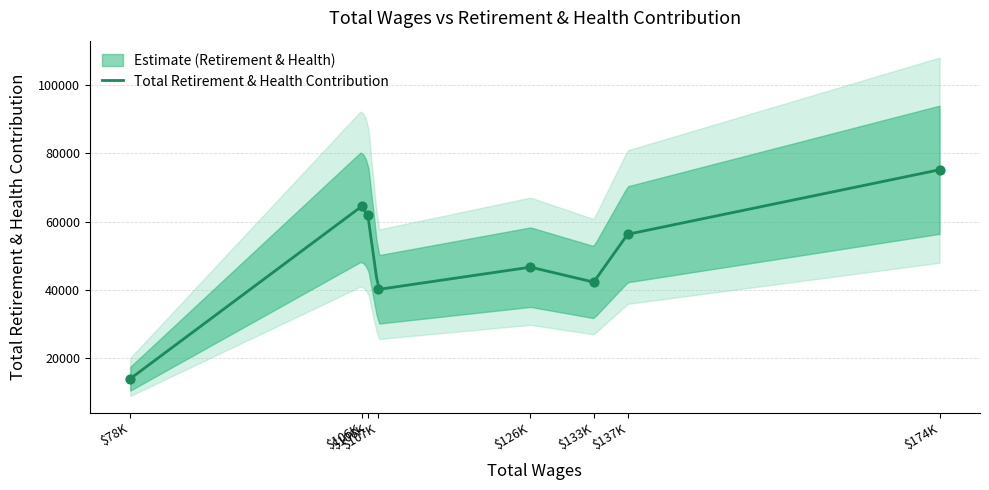

What is the change in value from 133542.0 to 106028.0?

+22205